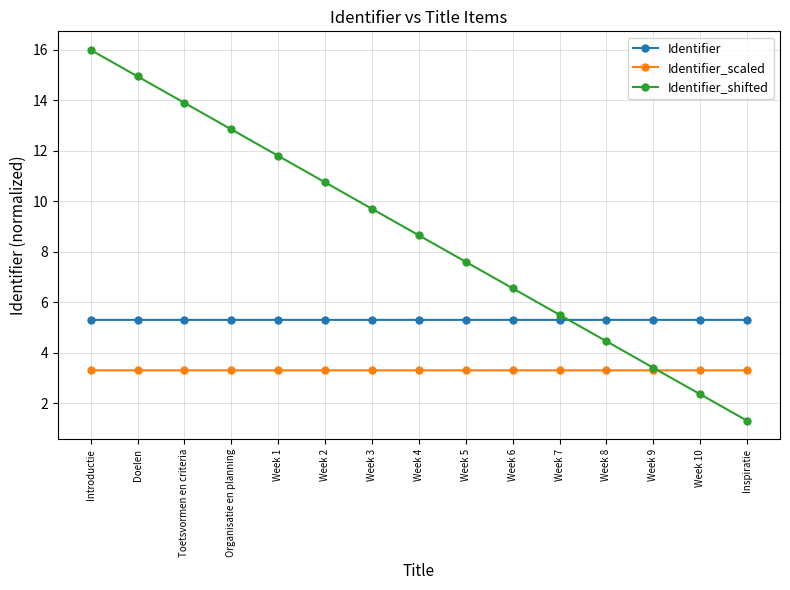

What is the difference between the highest and lowest values at Introductie?

12.7